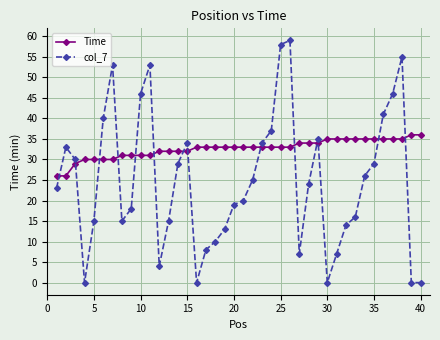

At how many categories does at least one series exceed 2?

40